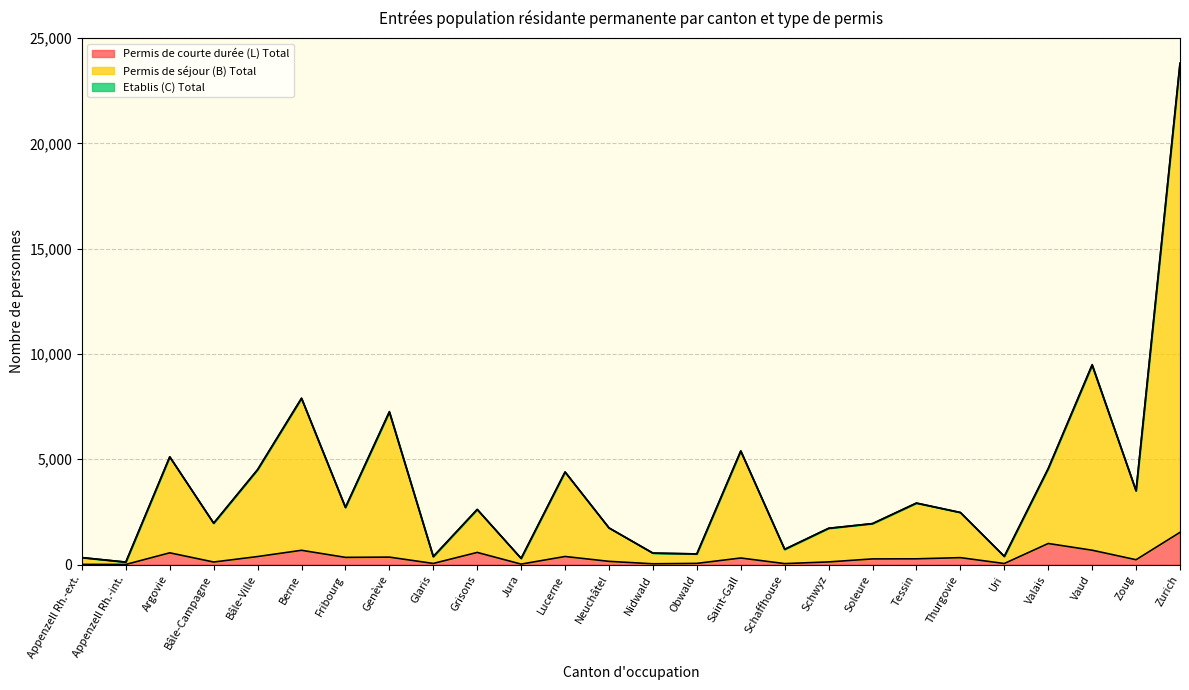

What is the label of the 4th point from the right?

Valais